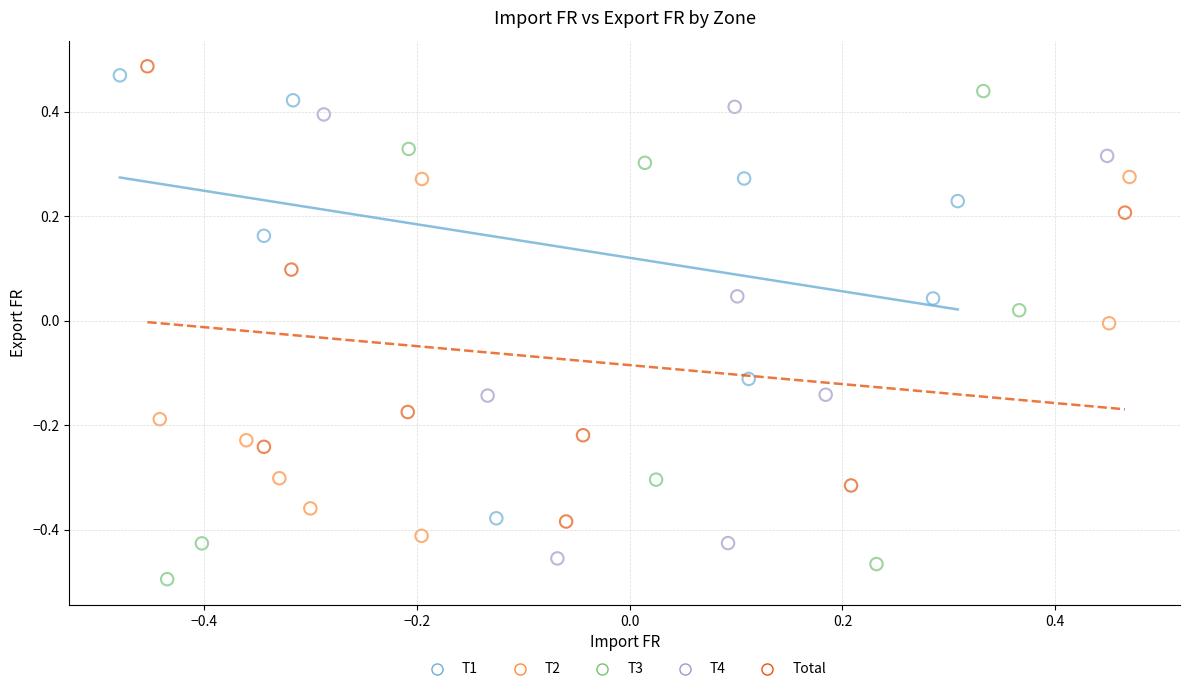

Which series reaches the maximum Y coordinate?

Total